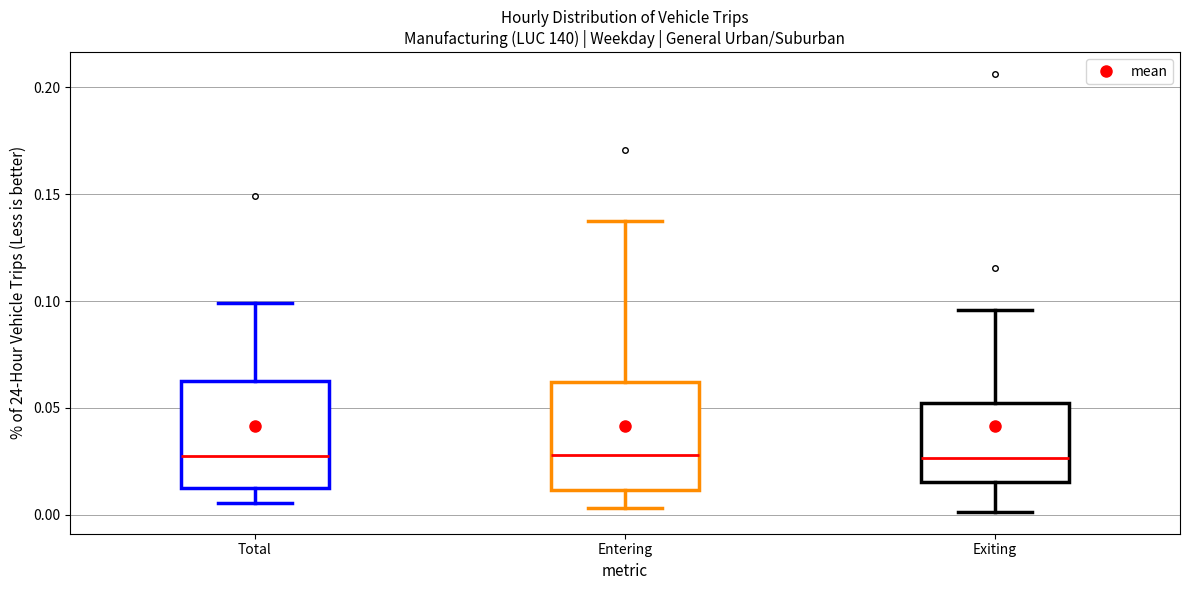

Reading left to right, transcribe this box plot: for each box, give where its median line is, the range the box spans, and where its two whiskers end, as read against the y-axis. The values are not printed on the chart, so give them approximately, as read against the axis.

Total: median 0.030, box 0.015 to 0.065, whiskers 0.005 to 0.100
Entering: median 0.030, box 0.010 to 0.060, whiskers 0.005 to 0.135
Exiting: median 0.025, box 0.015 to 0.050, whiskers 0.000 to 0.095